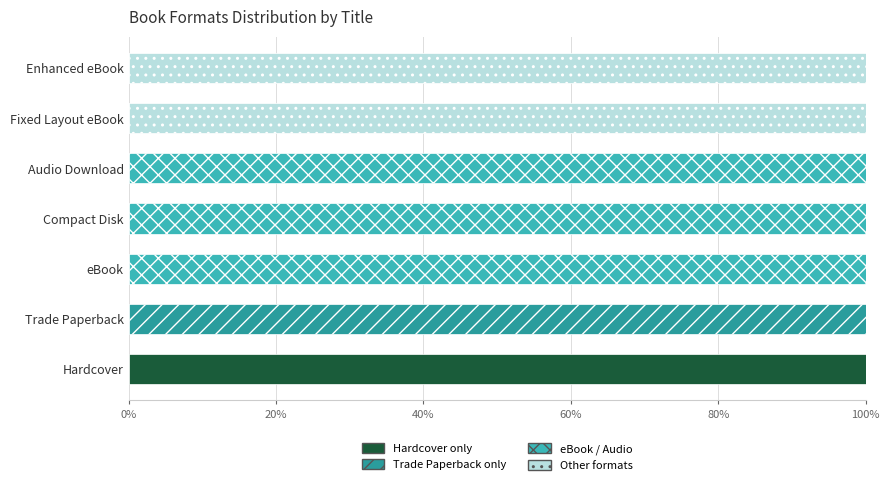

What are all the series names shown in the legend?

Hardcover only, Trade Paperback only, eBook / Audio, Other formats